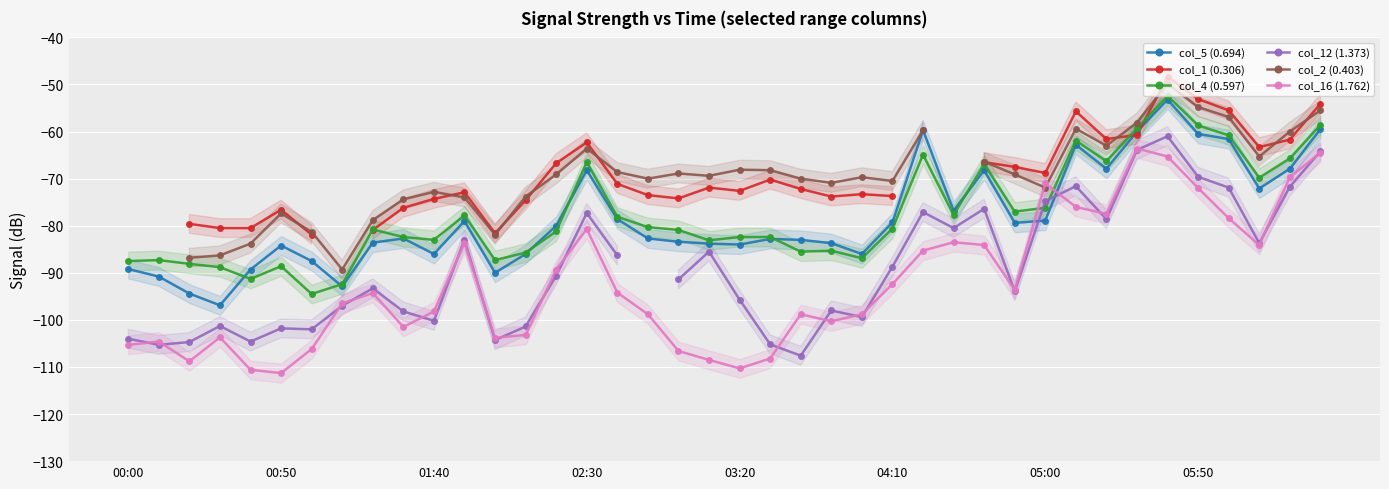

What is the lowest value of the col_4 (0.597) series?

-94.5